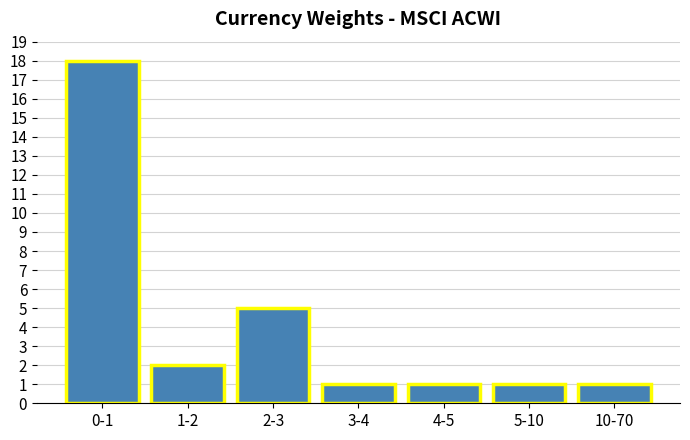

Reading left to right, transcribe all the data shown in this chart.

18	2	5	1	1	1	1